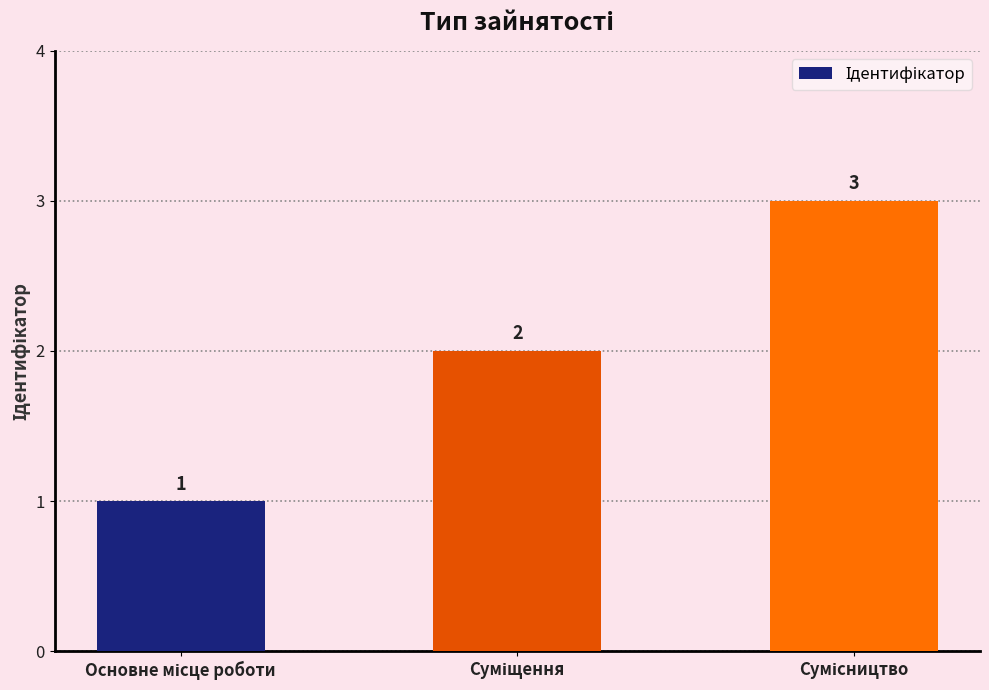

What is the sum of all values?

6